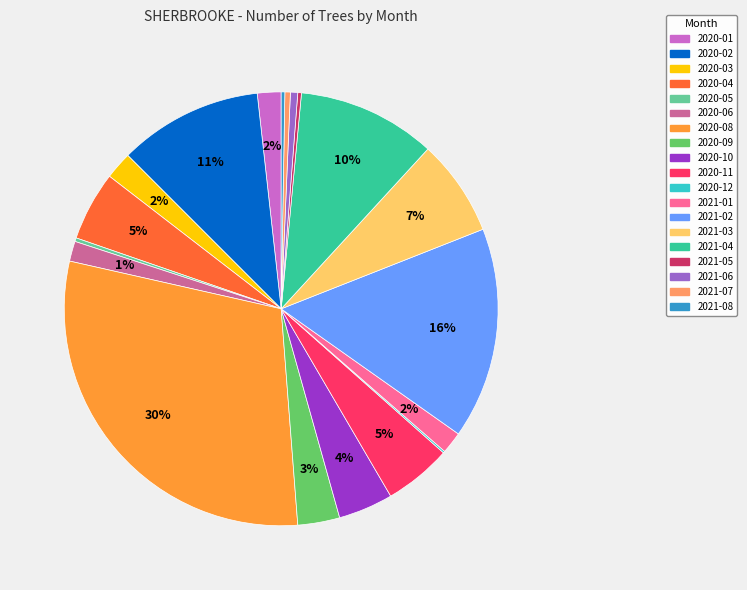

To the nearest percent, what is the difference between the largest and smallest slice percentages?

30%